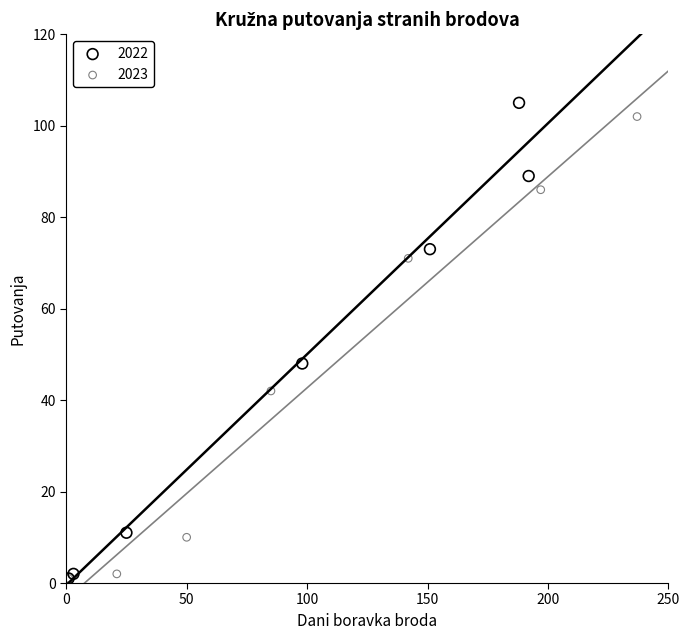

Which series has the largest Y range (max minus min)?

2022